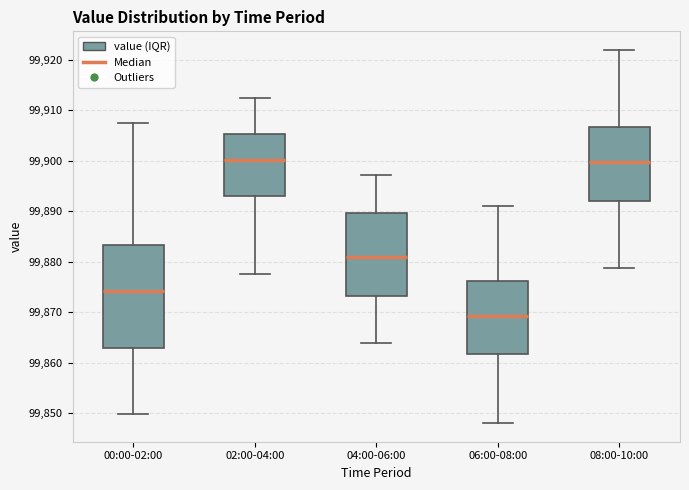

Where does the lower whisker of the box for 00:00-02:00 end on the y-axis? The values are not printed on the chart, so give them approximately, as read against the axis.

99850